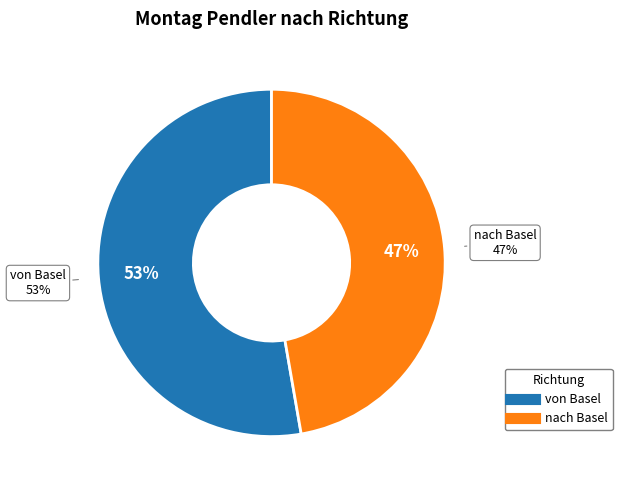

Count the number of slices in the pie.

2